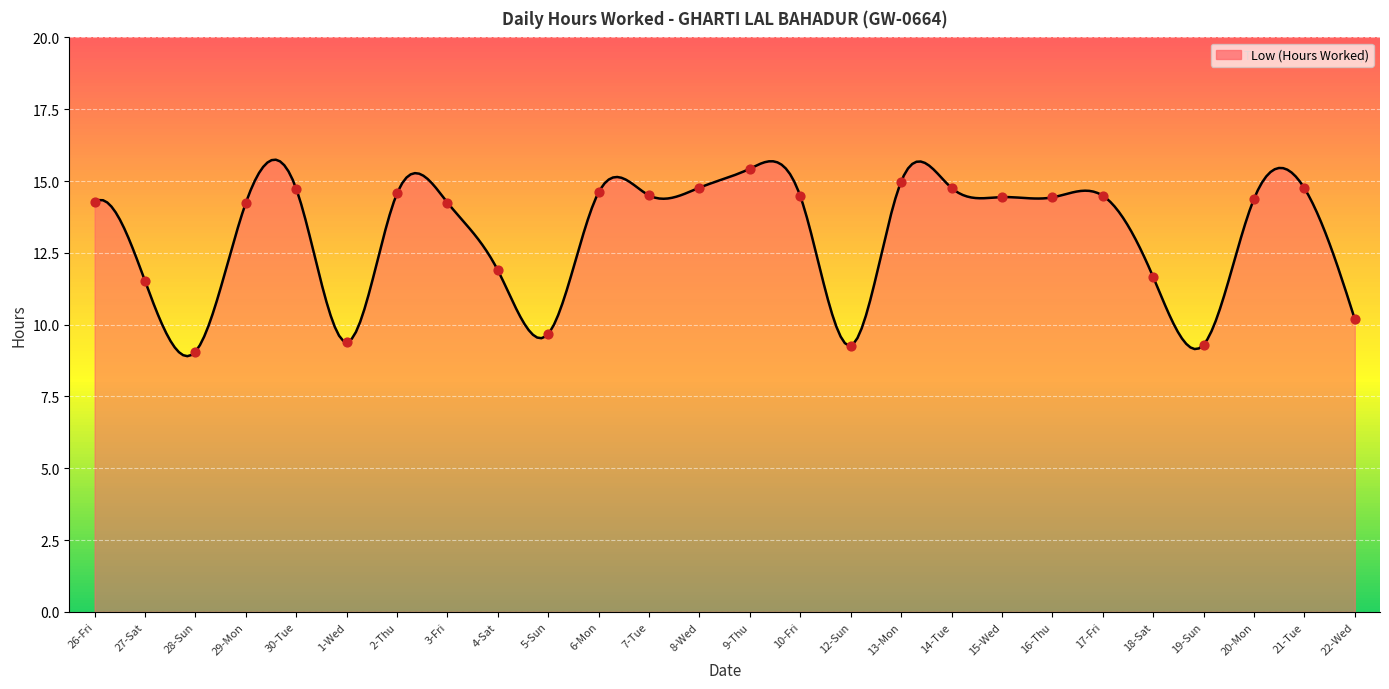

What is the ratio of the value at 4-Sat to the value at 19-Sun?

1.3